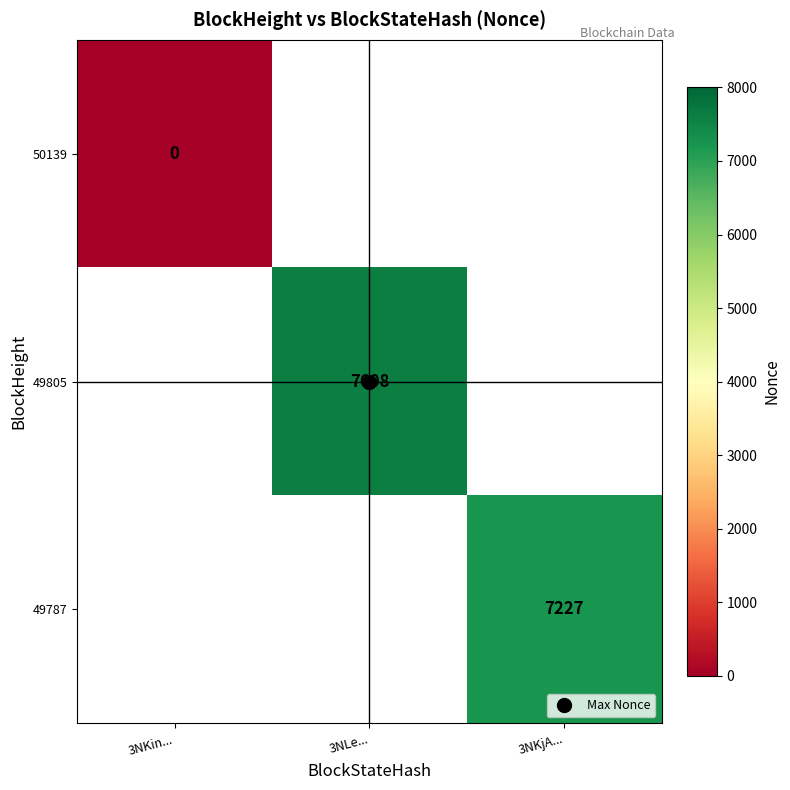

What is the maximum value shown in the chart?

7608.0